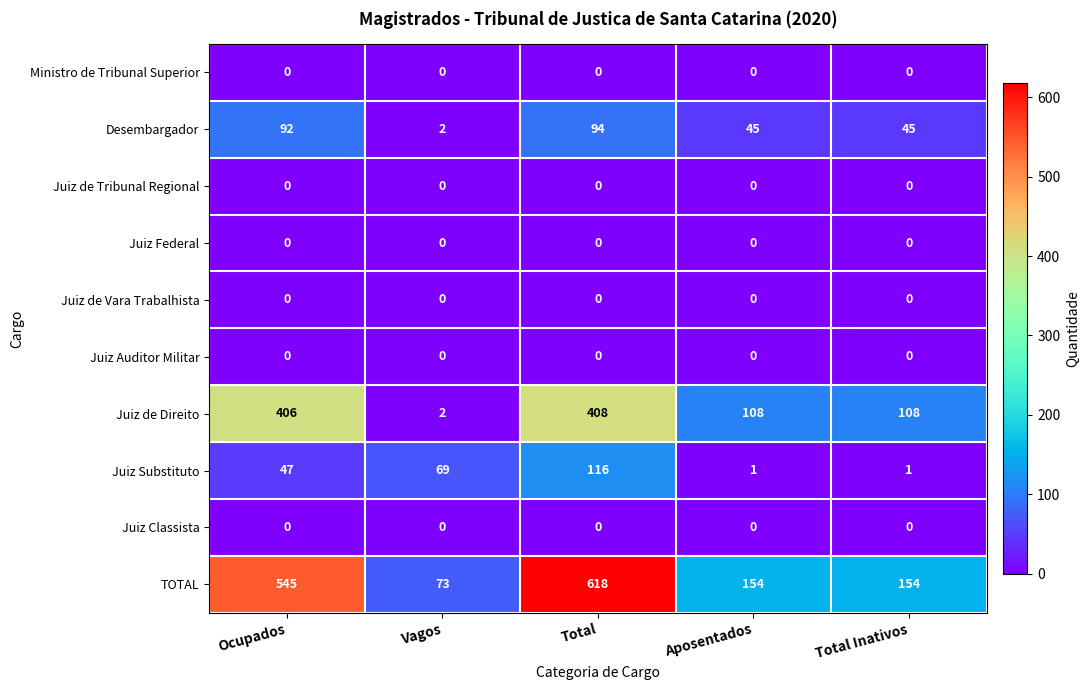

What is the difference between the Juiz de Direito values at Total Inativos and Vagos?

106